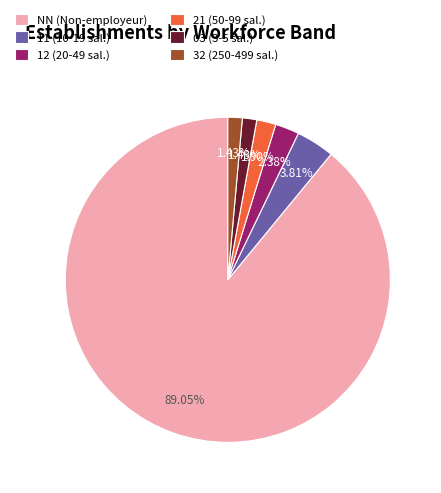

Between NN (Non-employeur) and 21 (50-99 sal.), which is larger?

NN (Non-employeur)